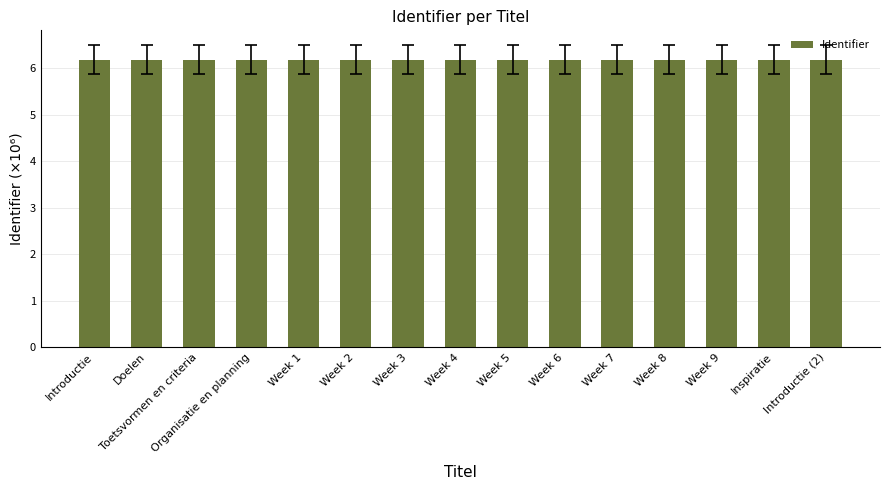

What is the sum of the values at Week 9 and Week 8?

12.4